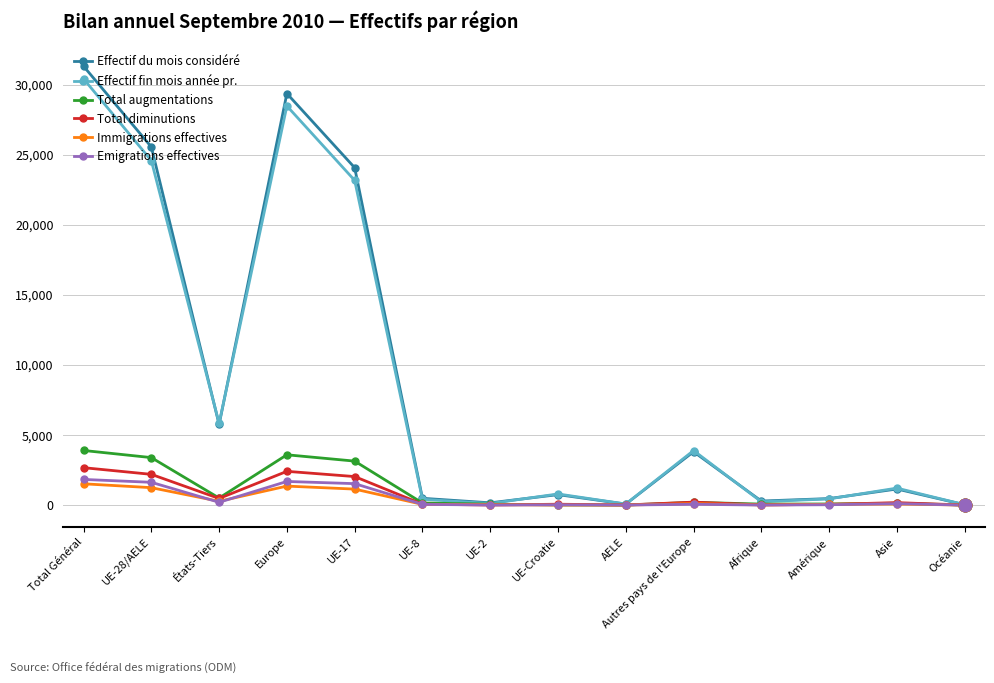

Is the value of Total augmentations at Europe greater than the value of Effectif du mois considéré at Afrique?

Yes